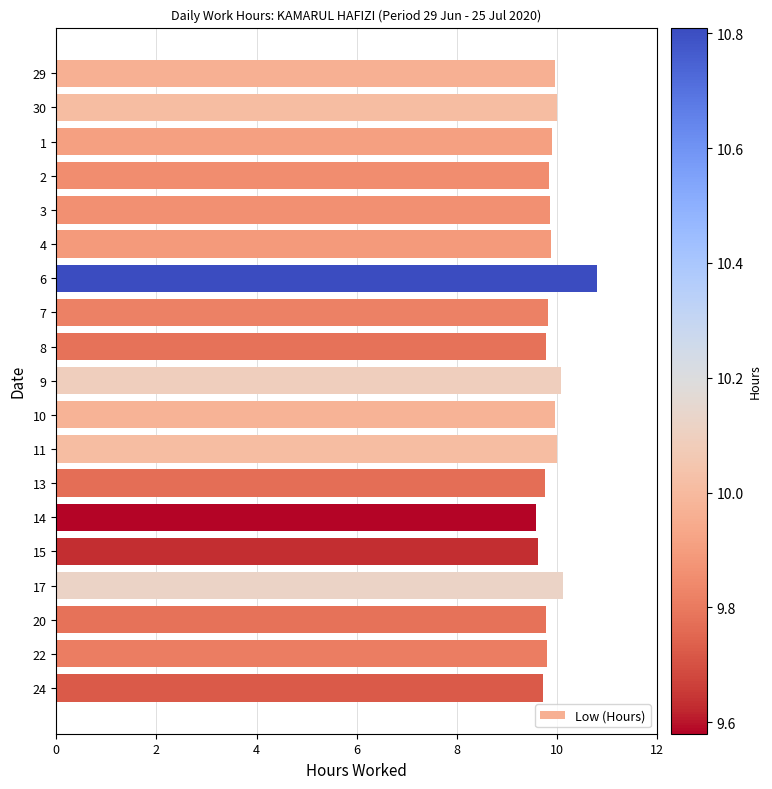

What is the label of the 8th bar from the bottom?

11